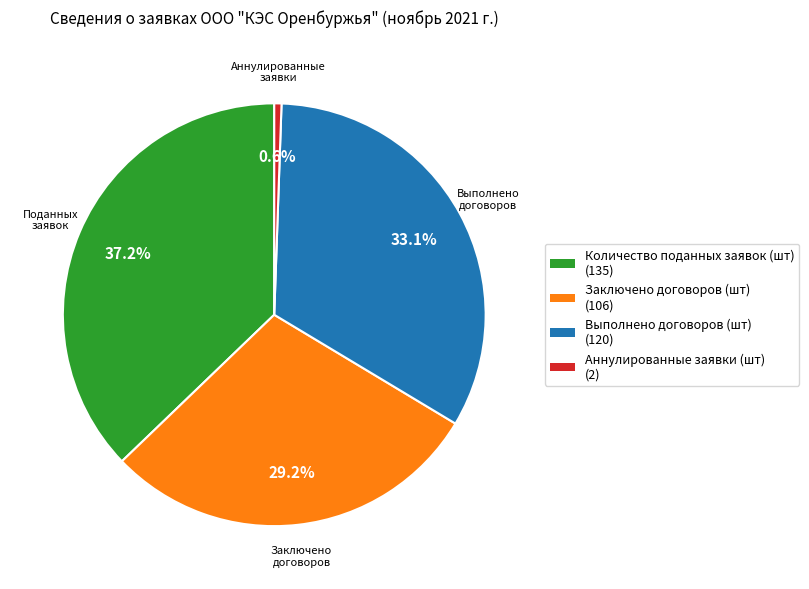

How many slices are in this pie chart?

4